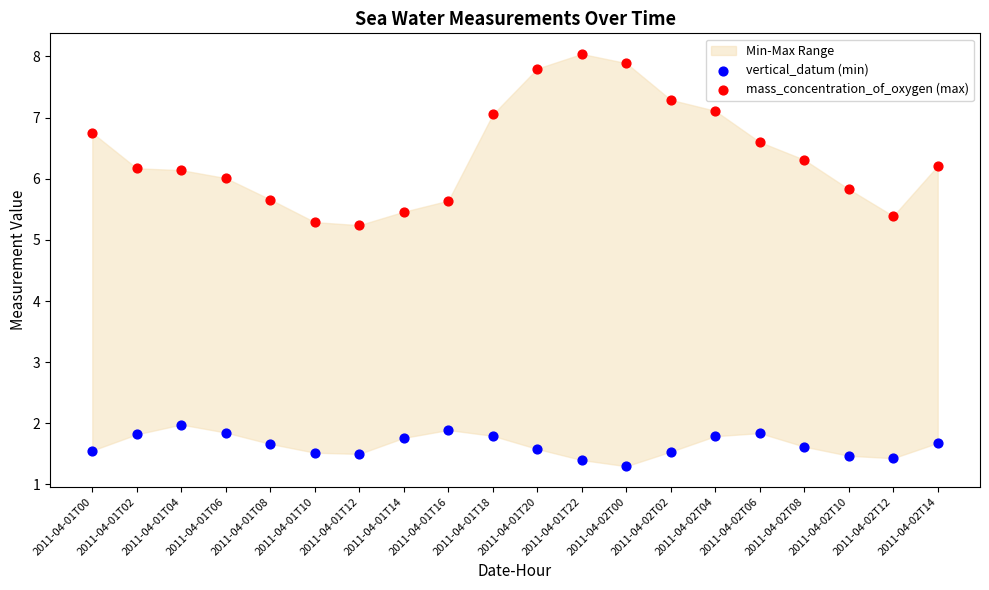

In the vertical_datum (min) series, what Y value is closest to 1?

1.3